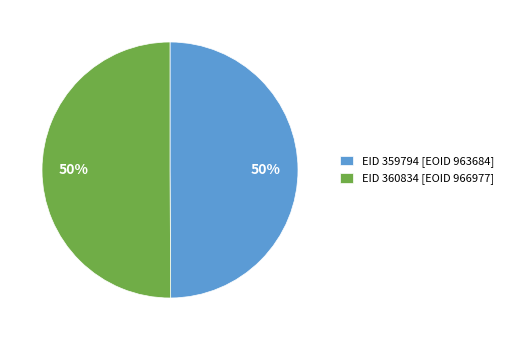

How many slices are in this pie chart?

2